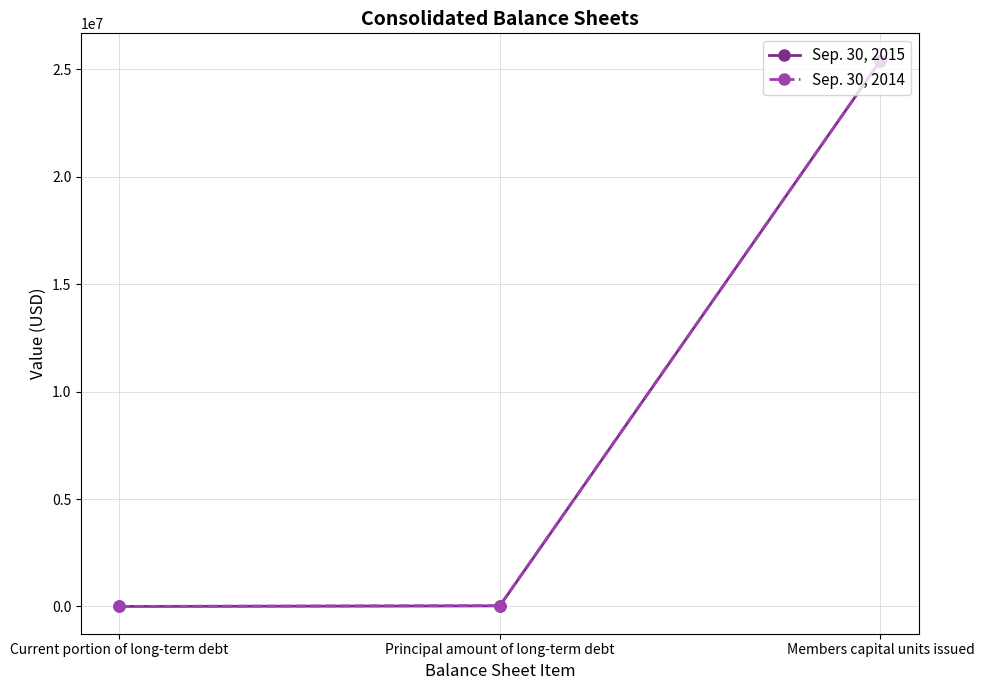

What is the sum of the Sep. 30, 2015 values at Principal amount of long-term debt and Current portion of long-term debt?

29024